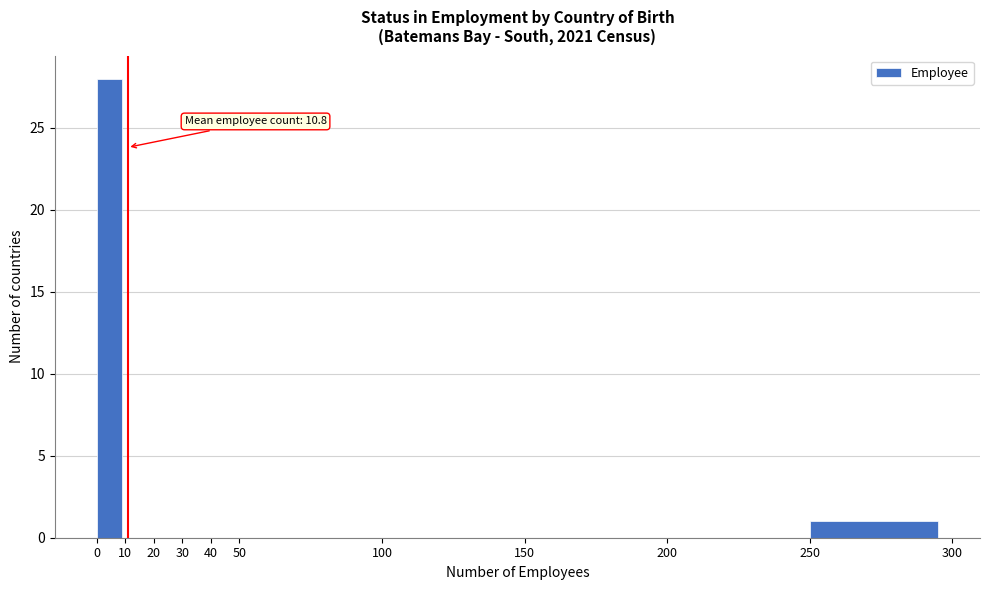

Which range on the x-axis has the tallest bar?

0 to 10